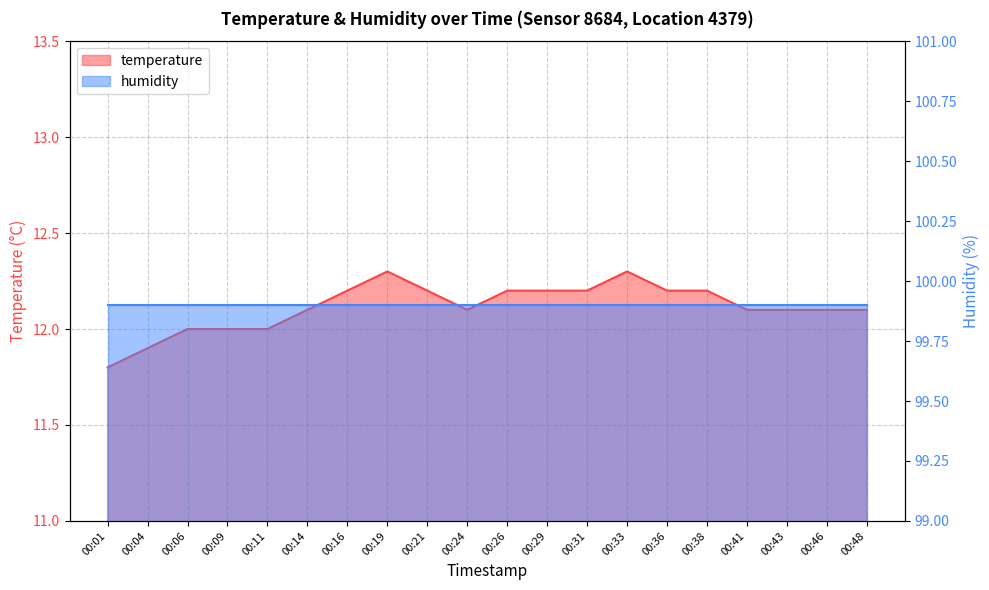

Rank the categories by value from highest to lowest.

00:19, 00:33, 00:16, 00:21, 00:26, 00:29, 00:31, 00:36, 00:38, 00:14, 00:24, 00:41, 00:43, 00:46, 00:48, 00:06, 00:09, 00:11, 00:04, 00:01